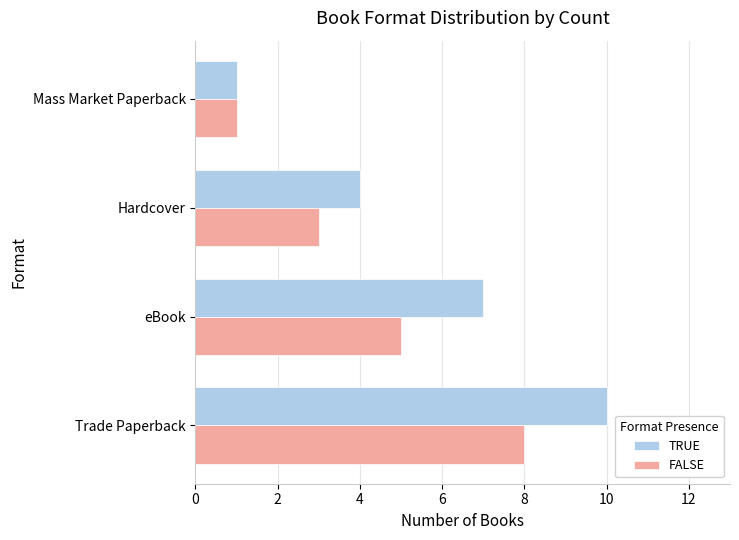

At which label does FALSE reach its peak?

Trade Paperback